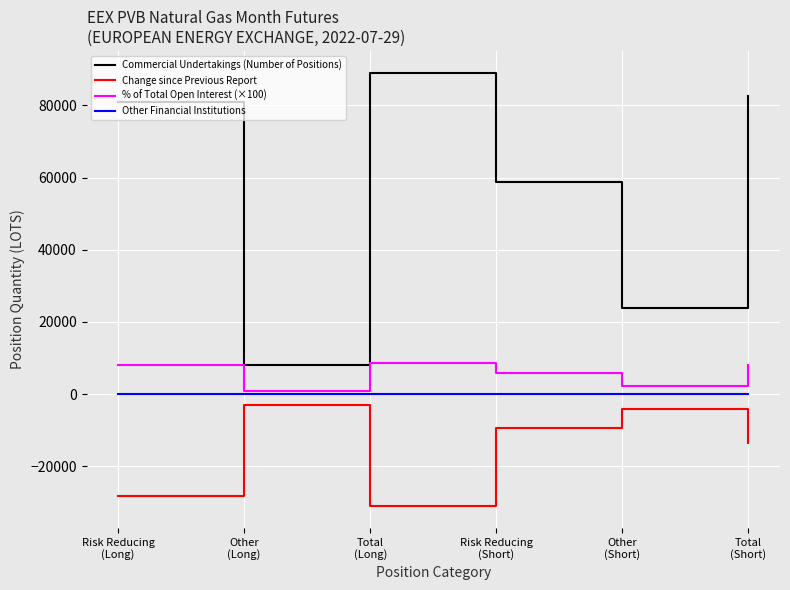

What is the difference between the highest and lowest values at Other
(Short)?

27860.0